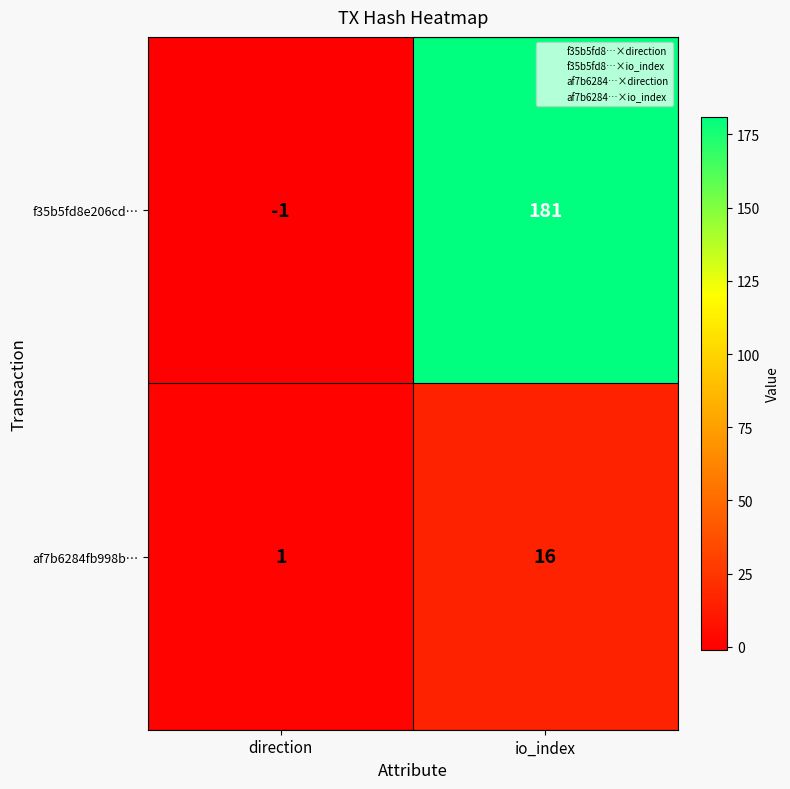

Is the value of f35b5fd8e206cd… at direction greater than the value of af7b6284fb998b… at io_index?

No